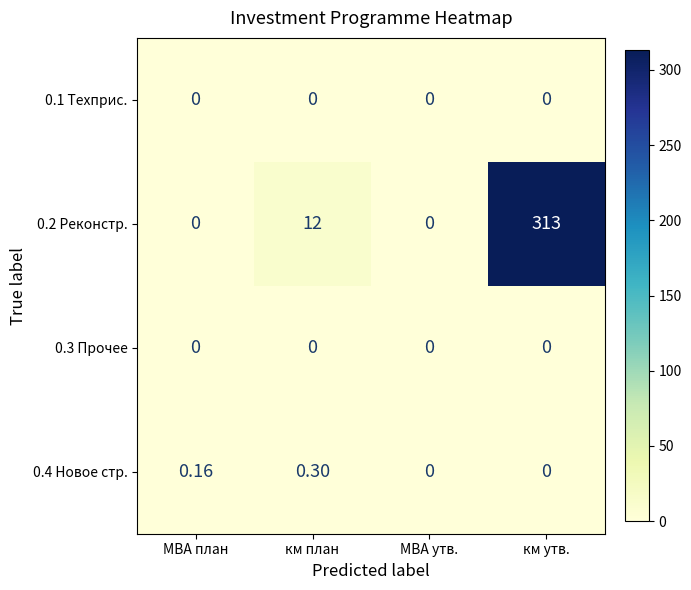

Which series has the widest spread of values?

0.2 Реконстр.